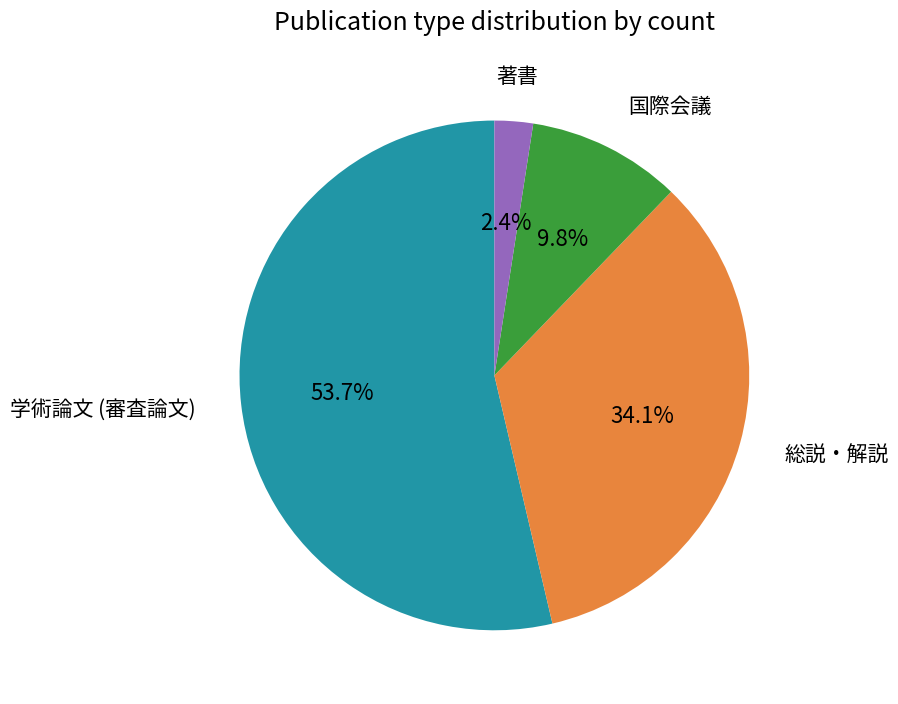

True or false: 国際会議 accounts for 10% of the total.

True